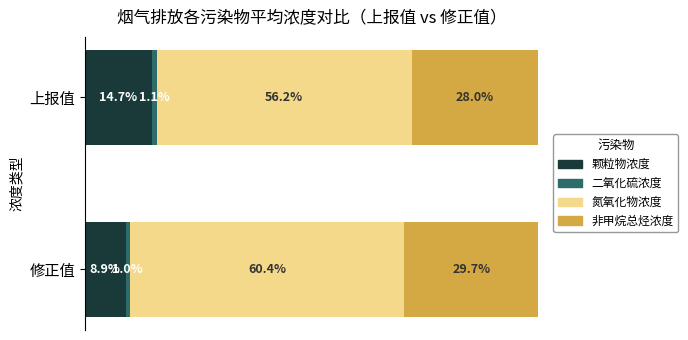

How many bars are there in each group?

4